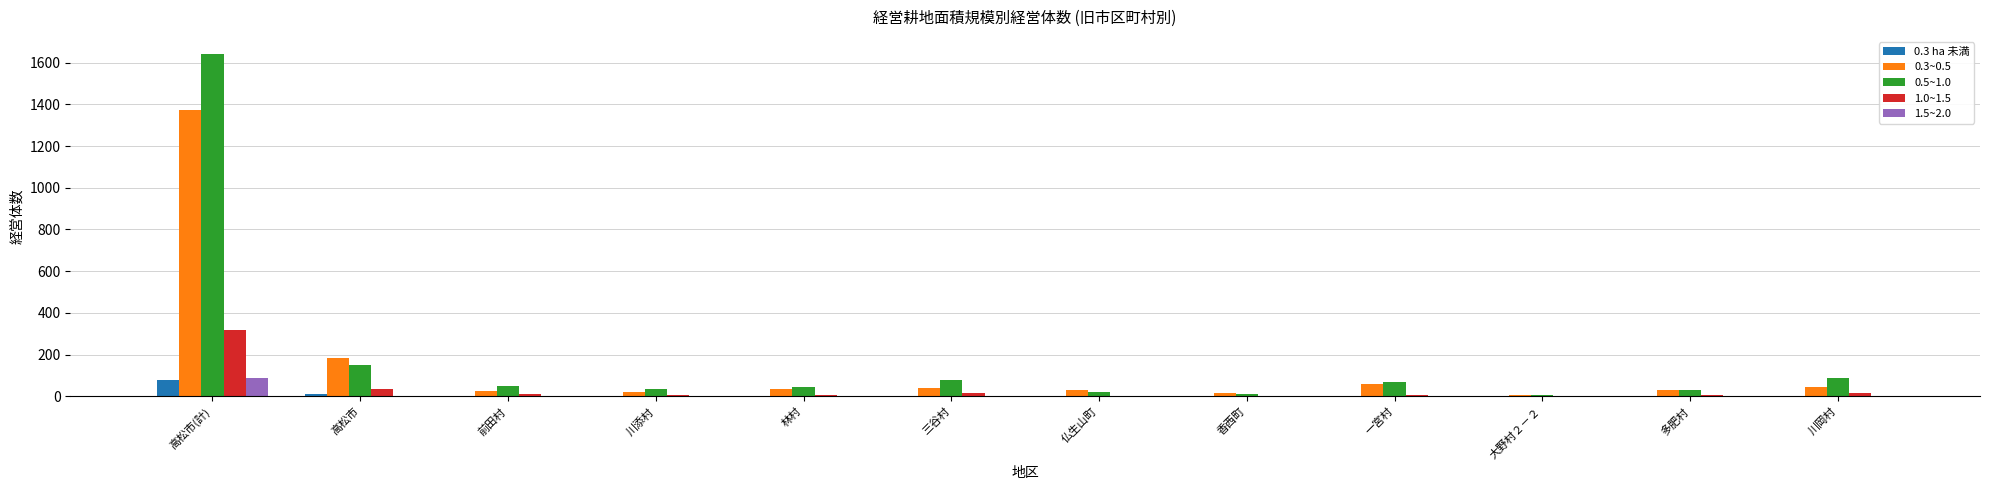

True or false: 1.0~1.5 has a value of 318 at 高松市(計).

True